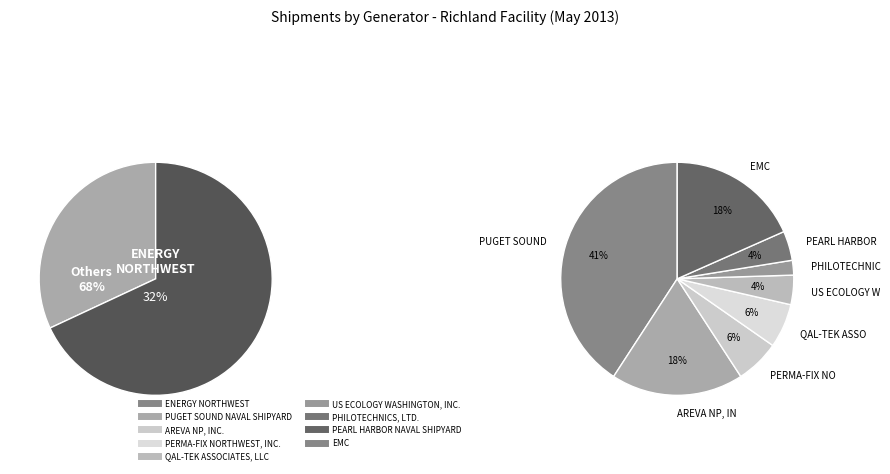

Which slice is the smallest?

PHILOTECHNICS, LTD.